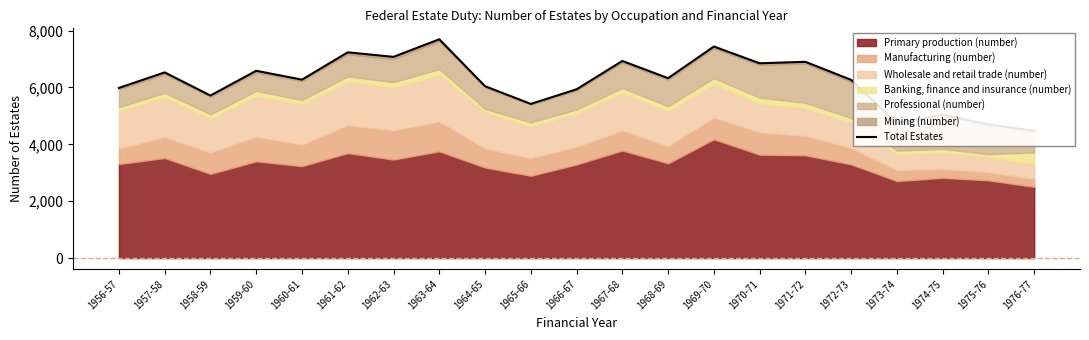

True or false: the data has more than 2 interior local peaks.

True